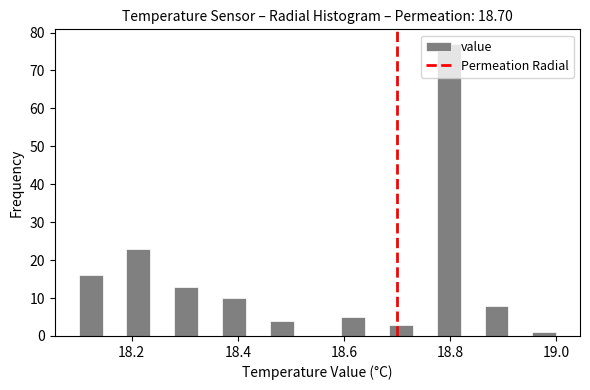

Around what value on the x-axis is the tallest bar? Give the approximate position of its centre, as read against the axis.

18.80